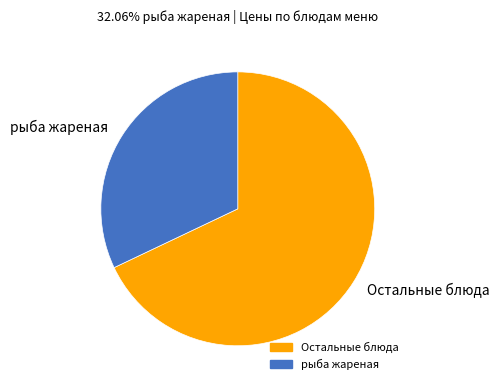

Count the number of slices in the pie.

2